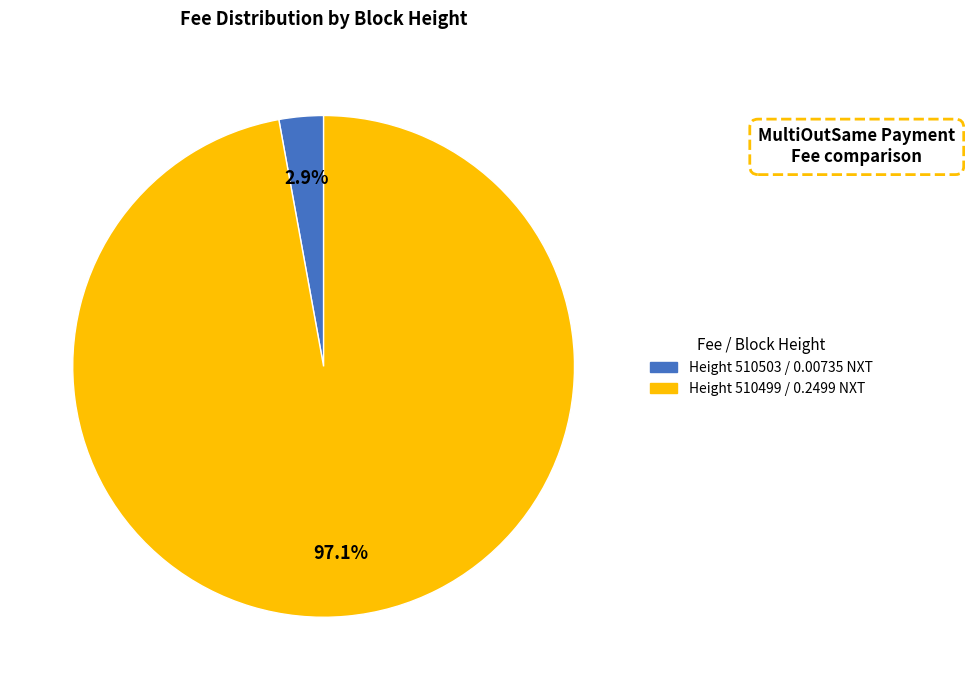

Is there any slice that represents more than half of the pie?

Yes